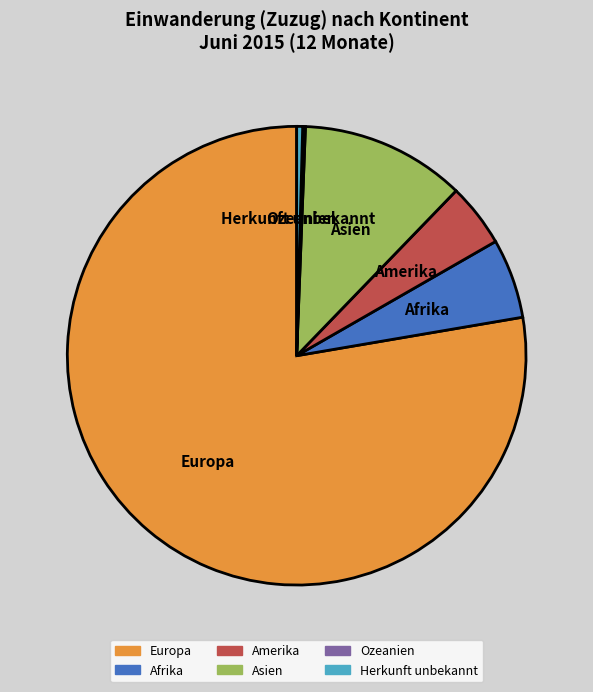

The Herkunft unbekannt slice represents 0% of the pie. True or false?

True